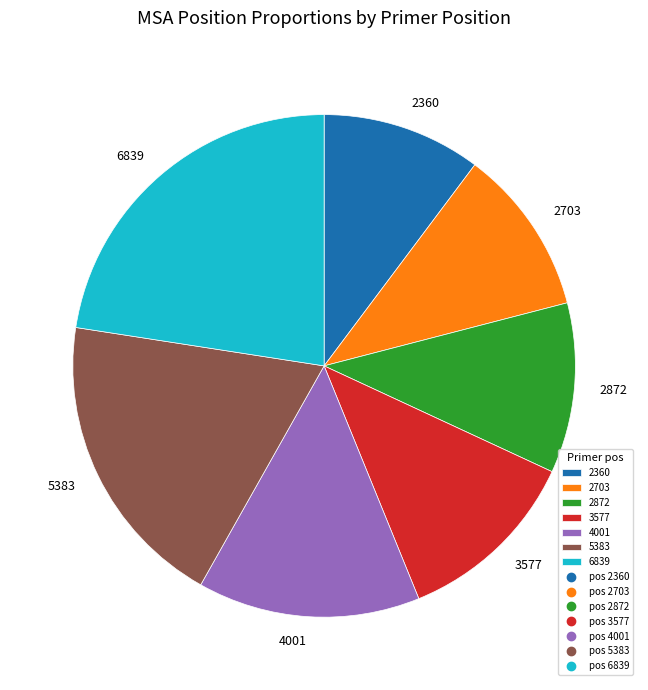

How many segments does this pie chart have?

7